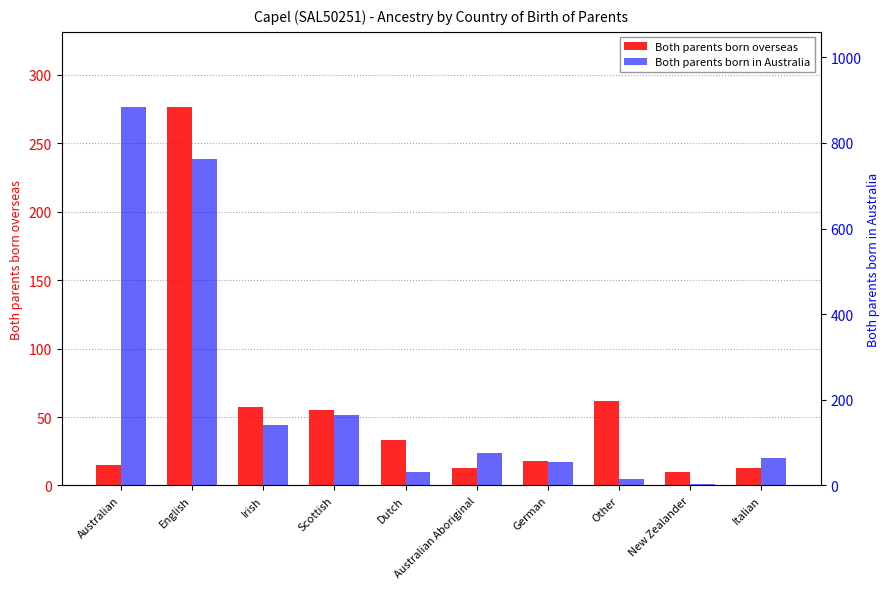

What is the minimum value for Both parents born overseas?

10